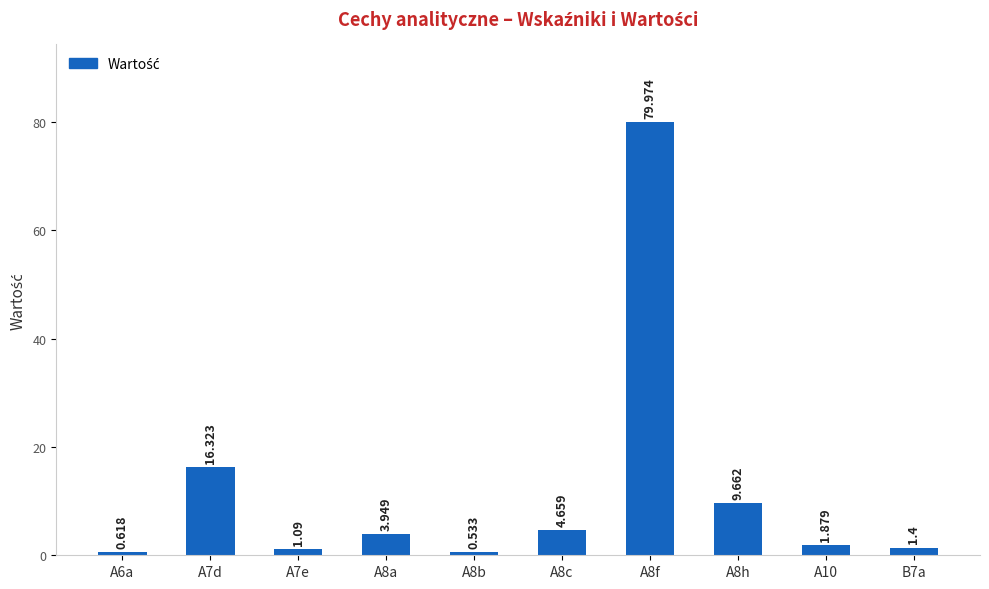

How many values are below 3?

5